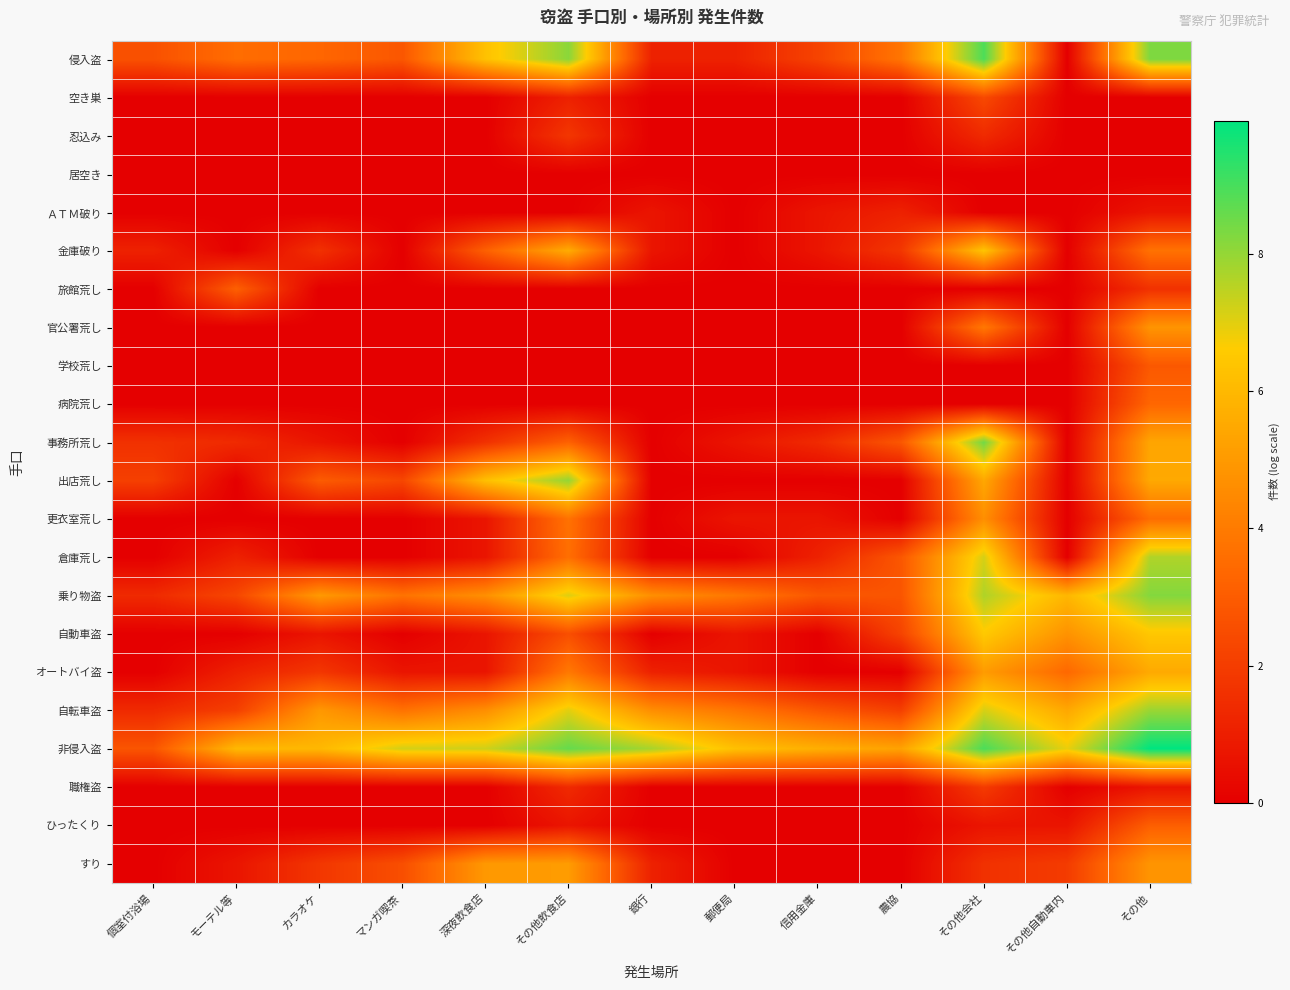

Reading right to left, list all the values displayed in this chart.

侵入盗: その他=8.3	その他自動車内=0.0	その他会社=8.9	農協=3.8	信用金庫=2.2	郵便局=1.1	銀行=1.1	その他飲食店=8.1	深夜飲食店=6.3	マンガ喫茶=2.8	カラオケ=3.3	モーテル等=3.6	個室付浴場=2.6
空き巣: その他=0.0	その他自動車内=0.0	その他会社=2.4	農協=0.0	信用金庫=0.0	郵便局=0.0	銀行=0.0	その他飲食店=1.1	深夜飲食店=0.0	マンガ喫茶=0.0	カラオケ=0.0	モーテル等=0.0	個室付浴場=0.0
忍込み: その他=0.0	その他自動車内=0.0	その他会社=1.4	農協=0.0	信用金庫=0.0	郵便局=0.0	銀行=0.0	その他飲食店=1.8	深夜飲食店=0.0	マンガ喫茶=0.0	カラオケ=0.0	モーテル等=0.0	個室付浴場=0.0
居空き: その他=0.0	その他自動車内=0.0	その他会社=0.0	農協=0.0	信用金庫=0.0	郵便局=0.0	銀行=0.0	その他飲食店=0.0	深夜飲食店=0.0	マンガ喫茶=0.0	カラオケ=0.0	モーテル等=0.0	個室付浴場=0.0
ＡＴＭ破り: その他=0.7	その他自動車内=0.0	その他会社=0.0	農協=1.1	信用金庫=0.7	郵便局=0.0	銀行=0.7	その他飲食店=0.0	深夜飲食店=0.0	マンガ喫茶=0.0	カラオケ=0.0	モーテル等=0.0	個室付浴場=0.0
金庫破り: その他=3.7	その他自動車内=0.0	その他会社=6.4	農協=1.8	信用金庫=0.7	郵便局=0.0	銀行=0.7	その他飲食店=5.6	深夜飲食店=3.1	マンガ喫茶=0.0	カラオケ=1.6	モーテル等=0.0	個室付浴場=1.1
旅館荒し: その他=1.6	その他自動車内=0.0	その他会社=0.0	農協=0.0	信用金庫=0.0	郵便局=0.0	銀行=0.0	その他飲食店=0.0	深夜飲食店=0.0	マンガ喫茶=0.0	カラオケ=0.0	モーテル等=3.1	個室付浴場=0.0
官公署荒し: その他=4.8	その他自動車内=0.0	その他会社=3.9	農協=0.0	信用金庫=0.0	郵便局=0.0	銀行=0.0	その他飲食店=0.0	深夜飲食店=0.0	マンガ喫茶=0.0	カラオケ=0.0	モーテル等=0.0	個室付浴場=0.0
学校荒し: その他=2.9	その他自動車内=0.0	その他会社=0.0	農協=0.0	信用金庫=0.0	郵便局=0.0	銀行=0.0	その他飲食店=0.0	深夜飲食店=0.0	マンガ喫茶=0.0	カラオケ=0.0	モーテル等=0.0	個室付浴場=0.0
病院荒し: その他=3.3	その他自動車内=0.0	その他会社=0.0	農協=0.0	信用金庫=0.0	郵便局=0.0	銀行=0.0	その他飲食店=0.0	深夜飲食店=0.0	マンガ喫茶=0.0	カラオケ=0.0	モーテル等=0.0	個室付浴場=0.0
事務所荒し: その他=5.4	その他自動車内=0.0	その他会社=8.5	農協=2.8	信用金庫=1.4	郵便局=0.7	銀行=0.0	その他飲食店=3.2	深夜飲食店=1.6	マンガ喫茶=0.0	カラオケ=0.7	モーテル等=1.4	個室付浴場=1.6
出店荒し: その他=5.5	その他自動車内=0.0	その他会社=5.5	農協=0.0	信用金庫=0.0	郵便局=0.0	銀行=0.0	その他飲食店=8.0	深夜飲食店=6.2	マンガ喫茶=2.3	カラオケ=3.0	モーテル等=0.0	個室付浴場=2.1
更衣室荒し: その他=3.6	その他自動車内=0.0	その他会社=4.7	農協=0.0	信用金庫=0.7	郵便局=0.7	銀行=0.0	その他飲食店=3.7	深夜飲食店=0.7	マンガ喫茶=0.0	カラオケ=0.0	モーテル等=0.0	個室付浴場=0.0
倉庫荒し: その他=7.7	その他自動車内=0.0	その他会社=7.2	農協=2.8	信用金庫=1.1	郵便局=0.0	銀行=0.0	その他飲食店=3.6	深夜飲食店=0.7	マンガ喫茶=0.0	カラオケ=0.0	モーテル等=1.1	個室付浴場=0.0
乗り物盗: その他=8.2	その他自動車内=5.9	その他会社=7.7	農協=2.8	信用金庫=2.8	郵便局=3.9	銀行=4.7	その他飲食店=7.1	深夜飲食店=4.7	マンガ喫茶=3.7	カラオケ=5.0	モーテル等=2.3	個室付浴場=1.4
自動車盗: その他=6.5	その他自動車内=4.8	その他会社=6.5	農協=2.2	信用金庫=0.0	郵便局=0.7	銀行=0.0	その他飲食店=2.6	深夜飲食店=0.7	マンガ喫茶=0.0	カラオケ=0.7	モーテル等=0.0	個室付浴場=0.0
オートバイ盗: その他=5.5	その他自動車内=3.4	その他会社=5.1	農協=0.0	信用金庫=0.0	郵便局=0.7	銀行=1.1	その他飲食店=3.9	深夜飲食店=0.7	マンガ喫茶=0.7	カラオケ=1.8	モーテル等=1.1	個室付浴場=0.0
自転車盗: その他=7.9	その他自動車内=5.5	その他会社=7.2	農協=2.1	信用金庫=2.8	郵便局=3.9	銀行=4.6	その他飲食店=7.0	深夜飲食店=4.7	マンガ喫茶=3.7	カラオケ=5.0	モーテル等=2.1	個室付浴場=1.4
非侵入盗: その他=9.9	その他自動車内=6.9	その他会社=9.0	農協=5.3	信用金庫=5.7	郵便局=6.3	銀行=7.8	その他飲食店=8.6	深夜飲食店=7.3	マンガ喫茶=7.2	カラオケ=6.0	モーテル等=6.0	個室付浴場=2.8
職権盗: その他=0.7	その他自動車内=0.0	その他会社=1.9	農協=0.0	信用金庫=0.0	郵便局=0.0	銀行=0.0	その他飲食店=1.4	深夜飲食店=0.0	マンガ喫茶=0.0	カラオケ=0.0	モーテル等=0.0	個室付浴場=0.0
ひったくり: その他=3.1	その他自動車内=0.7	その他会社=0.7	農協=0.0	信用金庫=0.0	郵便局=0.0	銀行=0.0	その他飲食店=0.7	深夜飲食店=0.0	マンガ喫茶=0.0	カラオケ=0.0	モーテル等=0.0	個室付浴場=0.0
すり: その他=4.9	その他自動車内=1.9	その他会社=1.6	農協=0.0	信用金庫=0.0	郵便局=0.0	銀行=1.1	その他飲食店=5.1	深夜飲食店=5.0	マンガ喫茶=2.6	カラオケ=1.8	モーテル等=0.7	個室付浴場=0.0